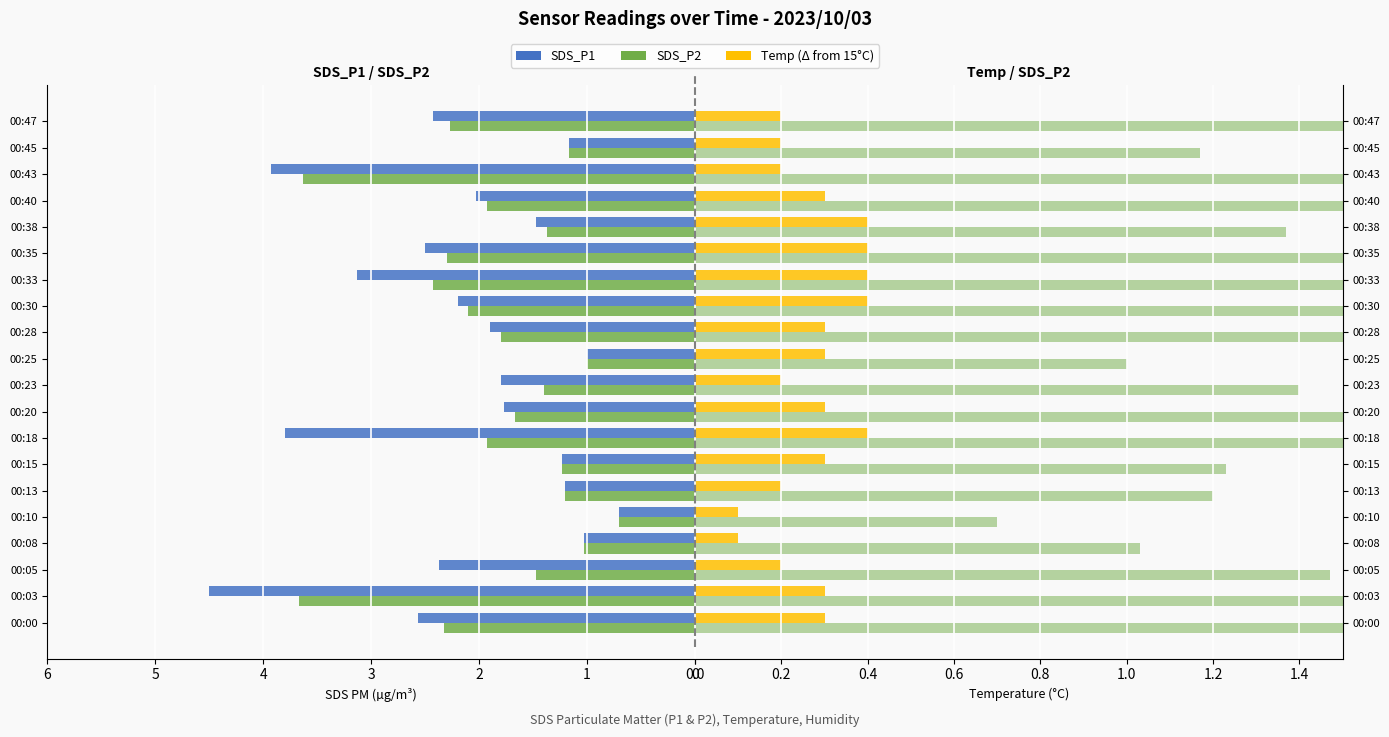

The SDS_P1 series shows 1.8 at 00:23. True or false?

True